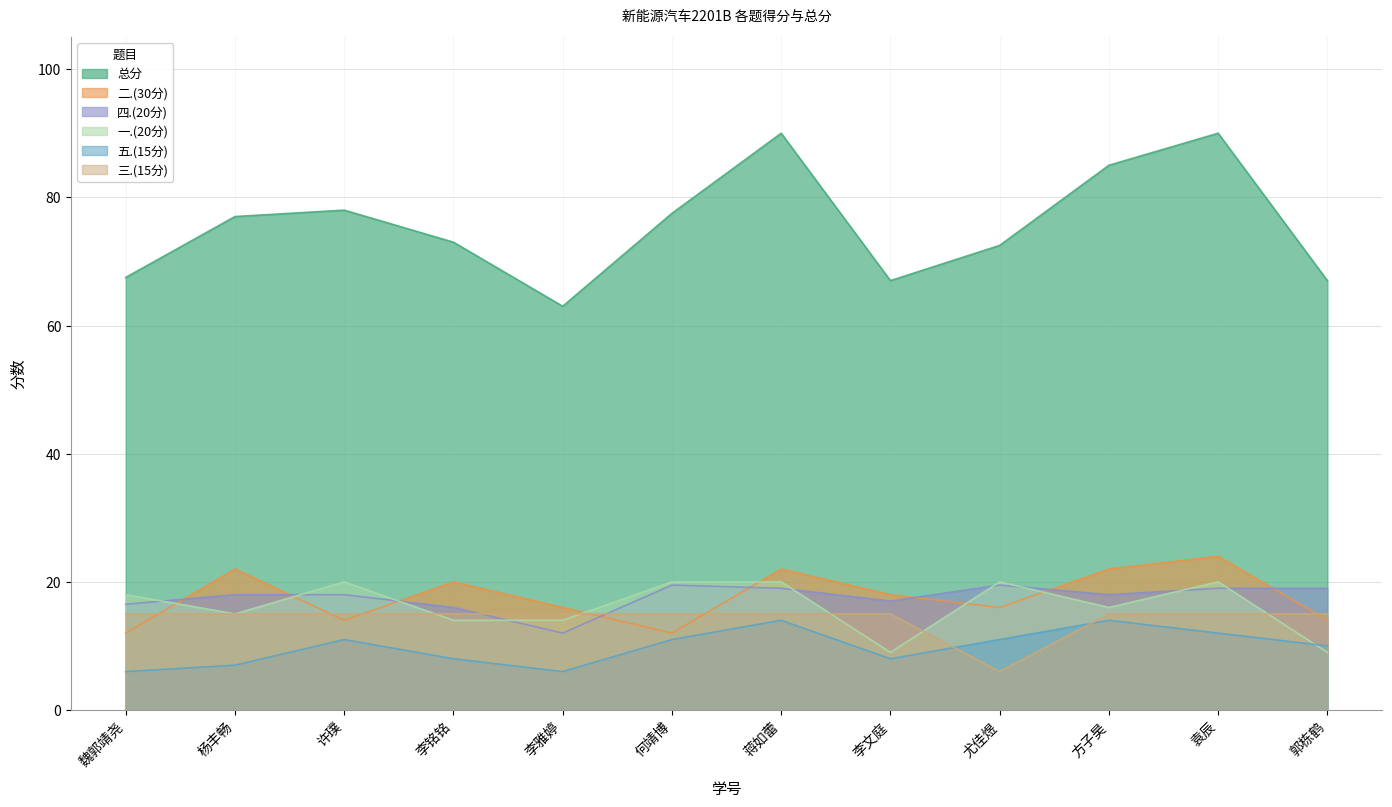

What are all the series names shown in the legend?

一.(20分), 二.(30分), 三.(15分), 四.(20分), 五.(15分), 总分